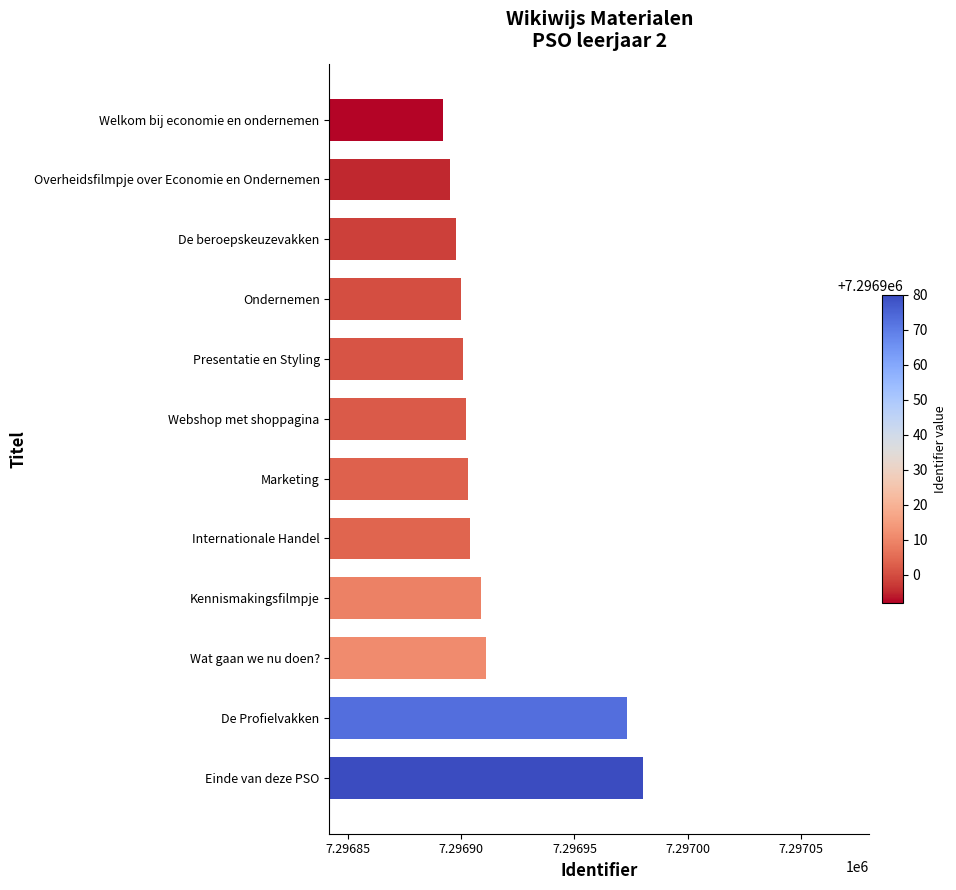

Is it true that the value at Kennismakingsfilmpje is 9761533?

False